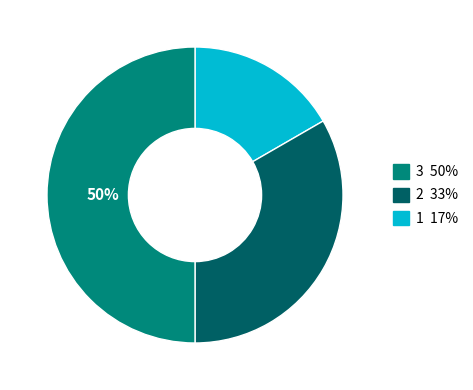

To the nearest percent, what is the average slice percentage?

33%